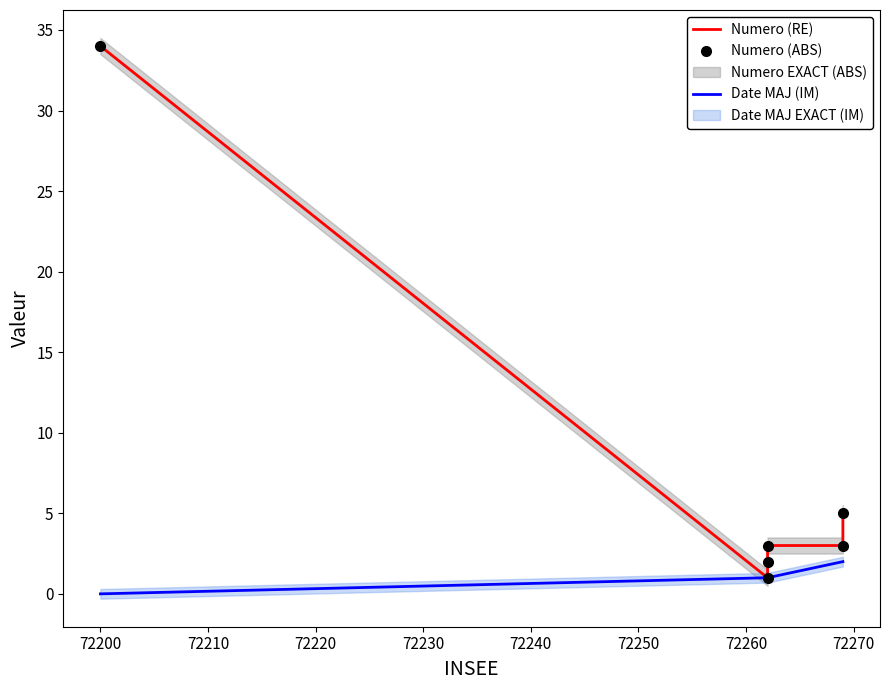

Does the chart display data point markers on the line(s)?

No